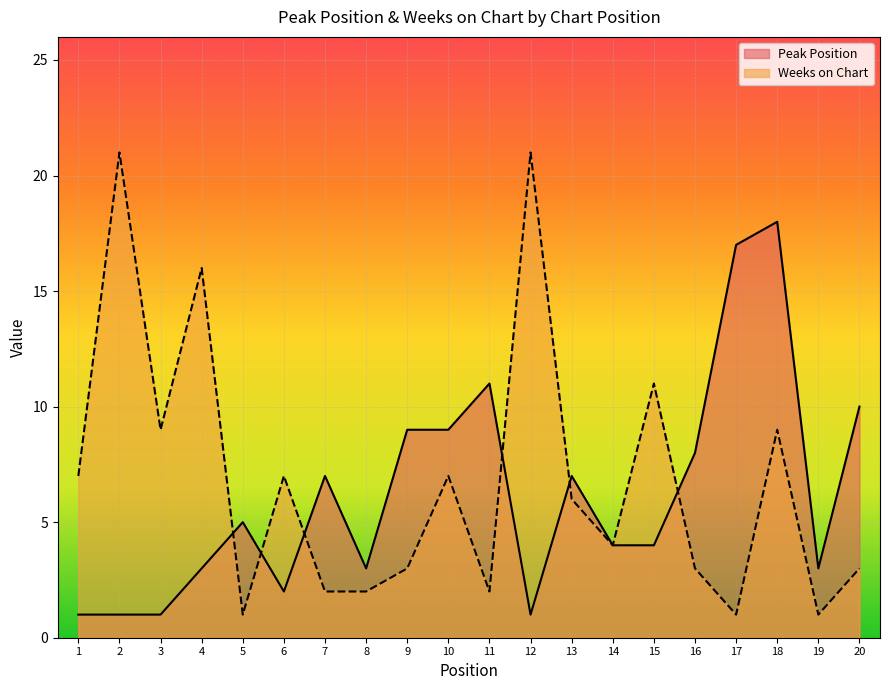

What is the value of the Weeks on Chart point at the 3rd from the left?

9